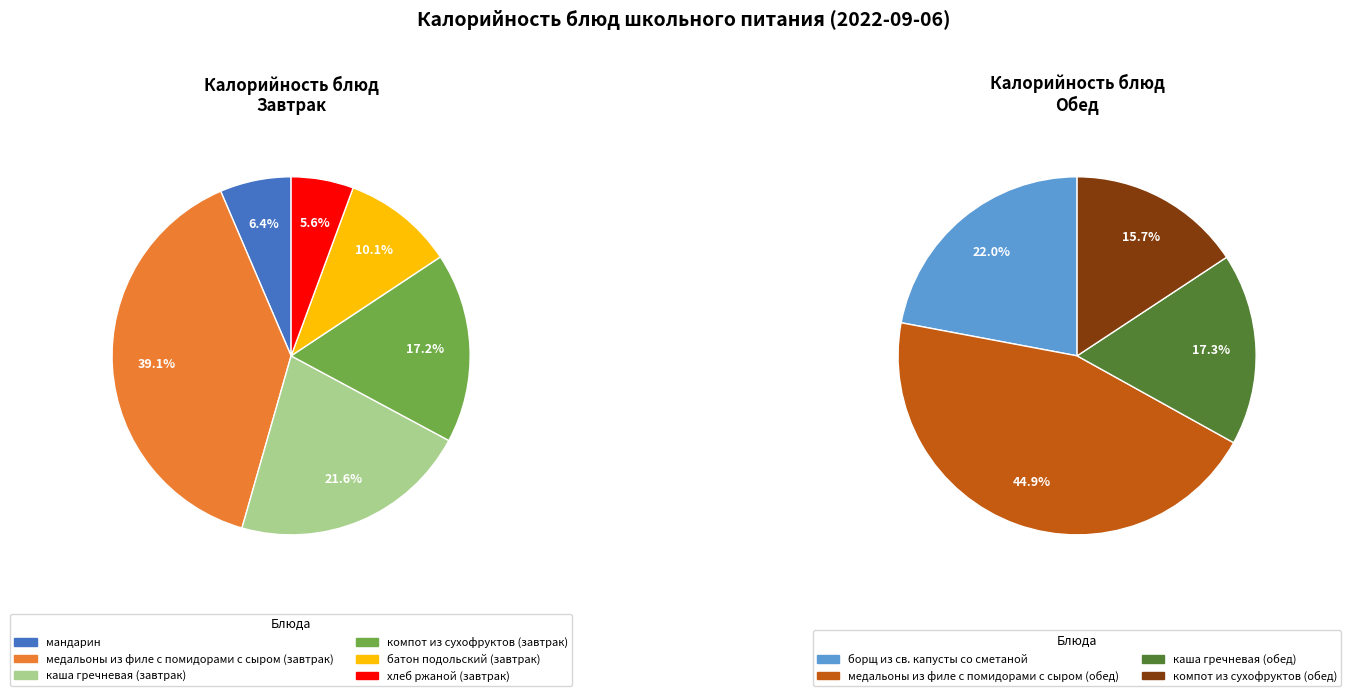

Which has a higher value, борщ из св. капусты со сметаной or компот из сухофруктов (завтрак)?

борщ из св. капусты со сметаной